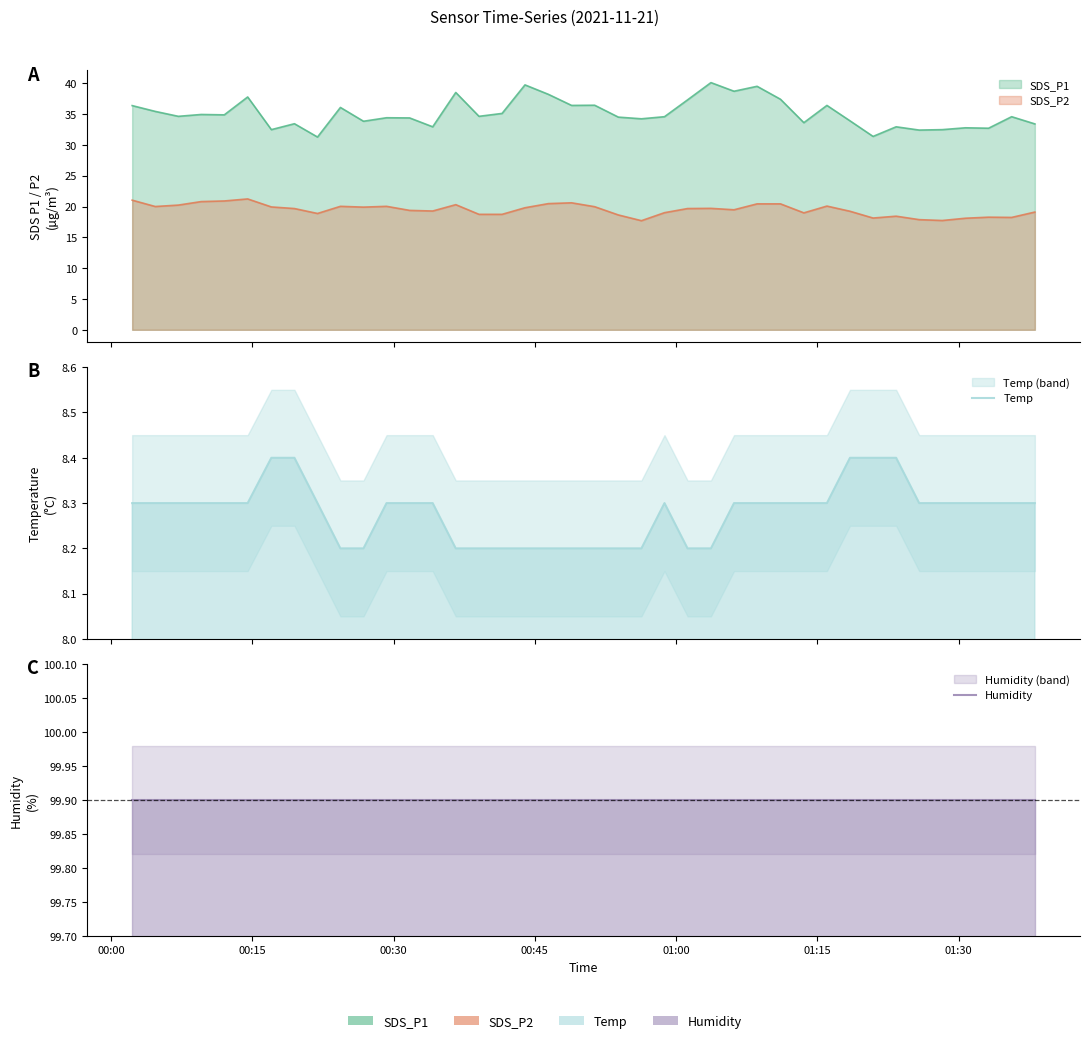

True or false: Temp and Humidity cross at least once.

False